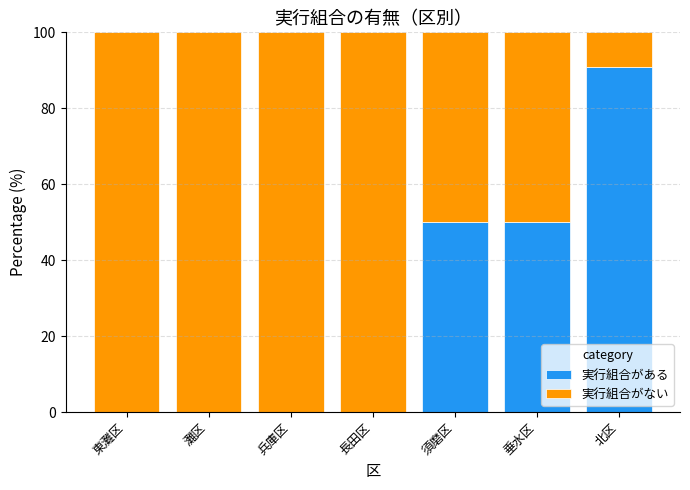

Which category has the highest value in the 実行組合がある series?

北区